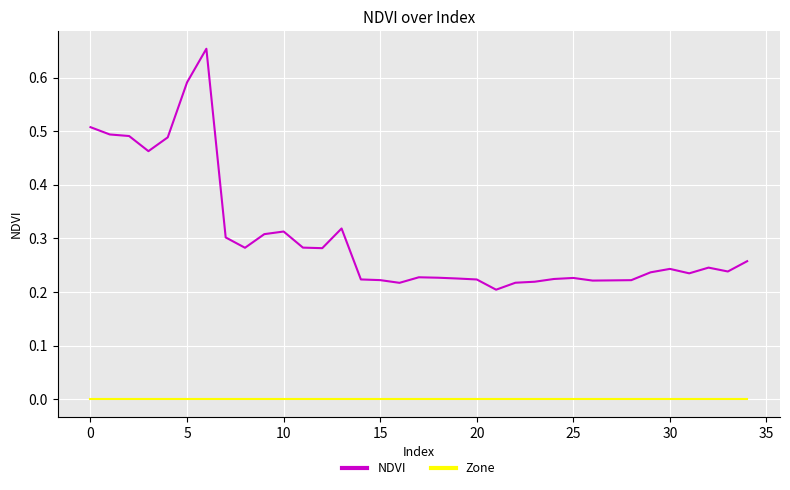

Which series has the widest spread of values?

NDVI